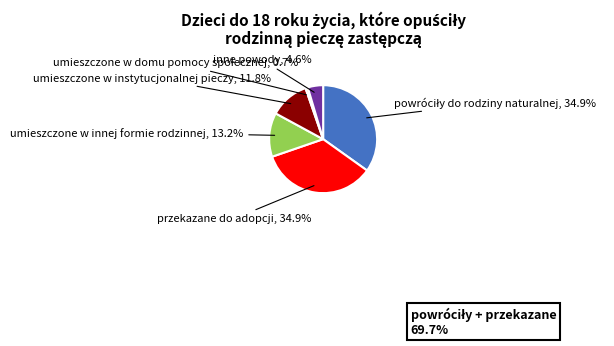

Is there any slice that represents more than half of the pie?

No